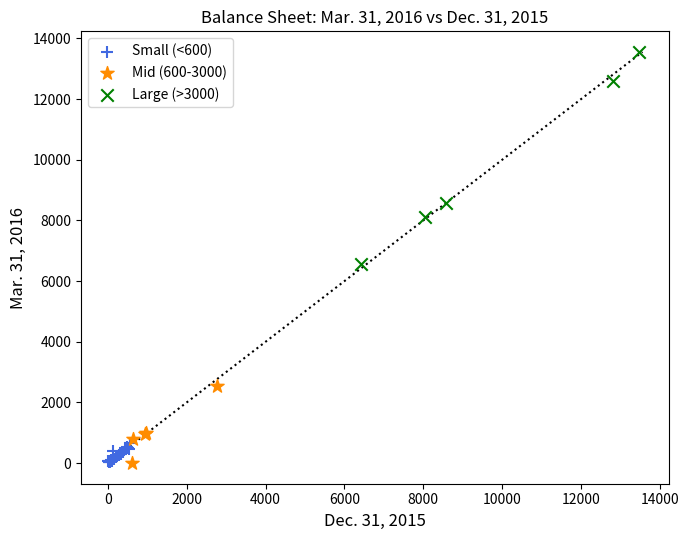

Which series has the largest Y range (max minus min)?

Large (>3000)